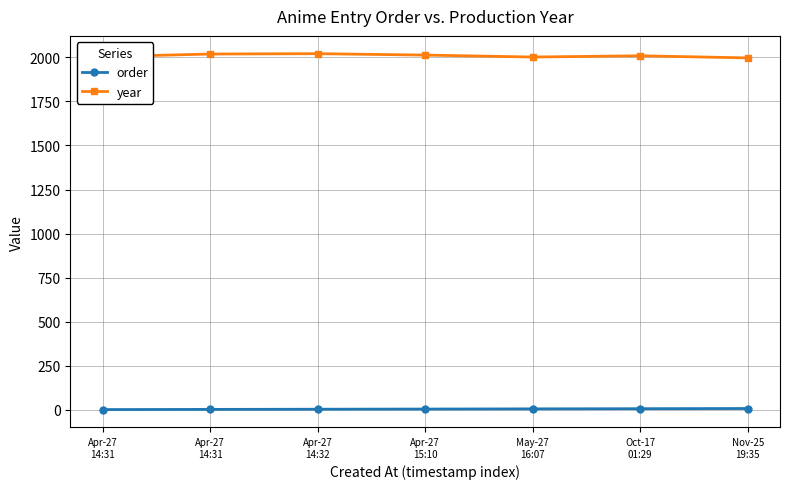

What is the difference between the second highest and minimum values in the order series?

5